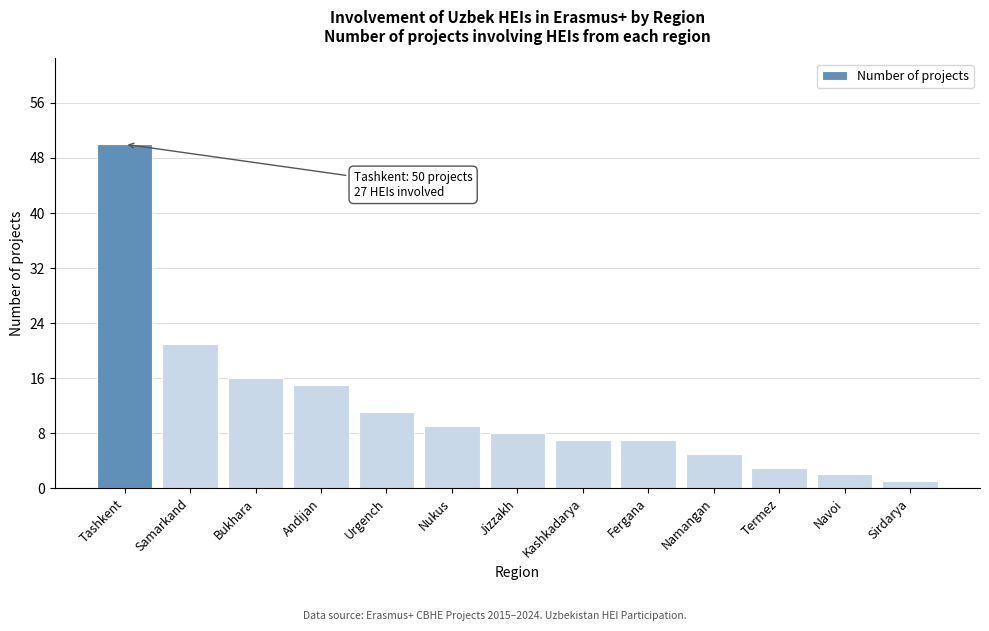

Reading left to right, list all the values displayed in this chart.

50	21	16	15	11	9	8	7	7	5	3	2	1